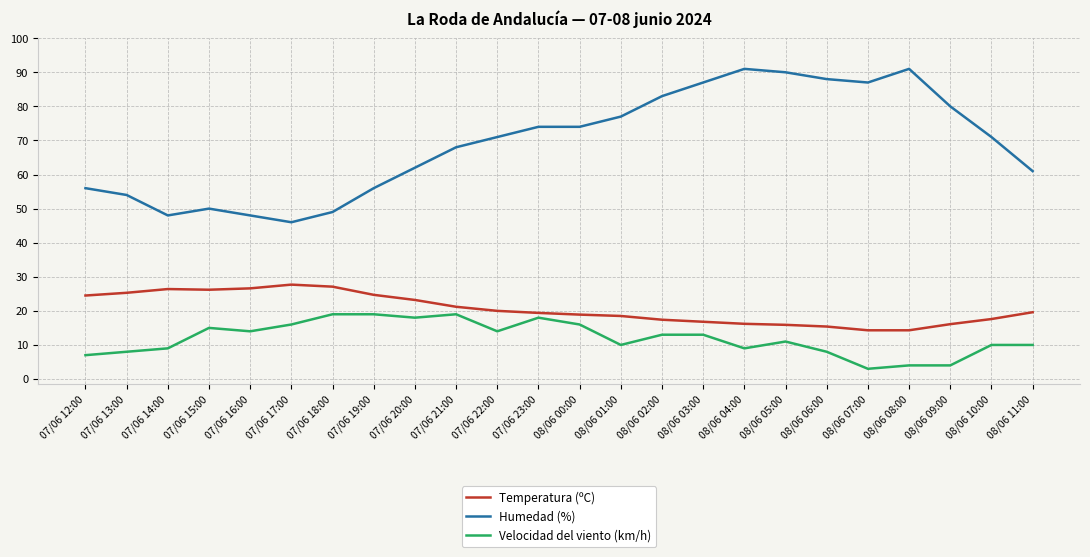

True or false: Velocidad del viento (km/h) has a value of 6.8 at 08/06 02:00.

False